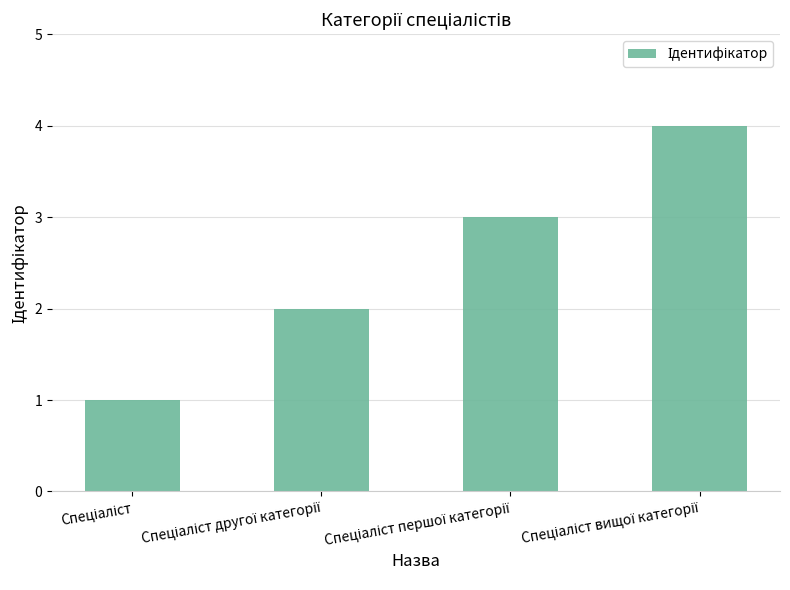

What is the sum of all values?

10